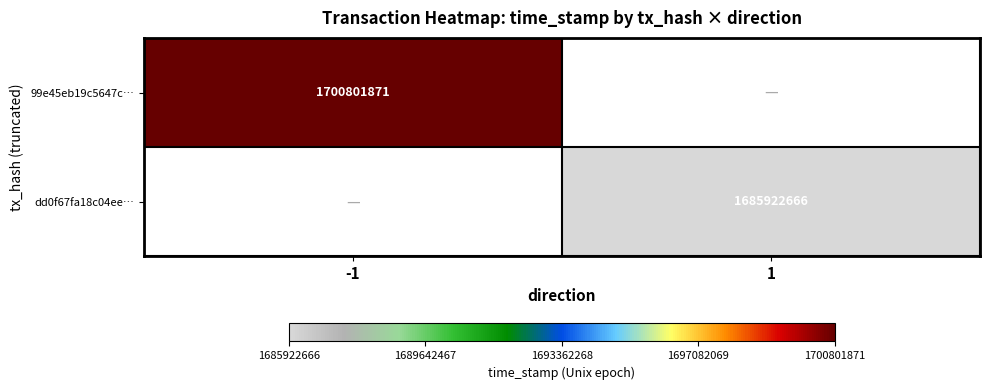

True or false: 99e45eb19c5647c… has a value of 2941651436 at -1.

False